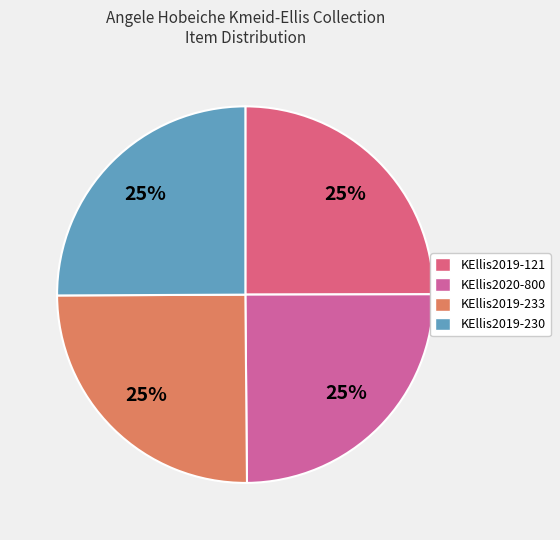

Does KEllis2019-230 represent more than half of the total?

No